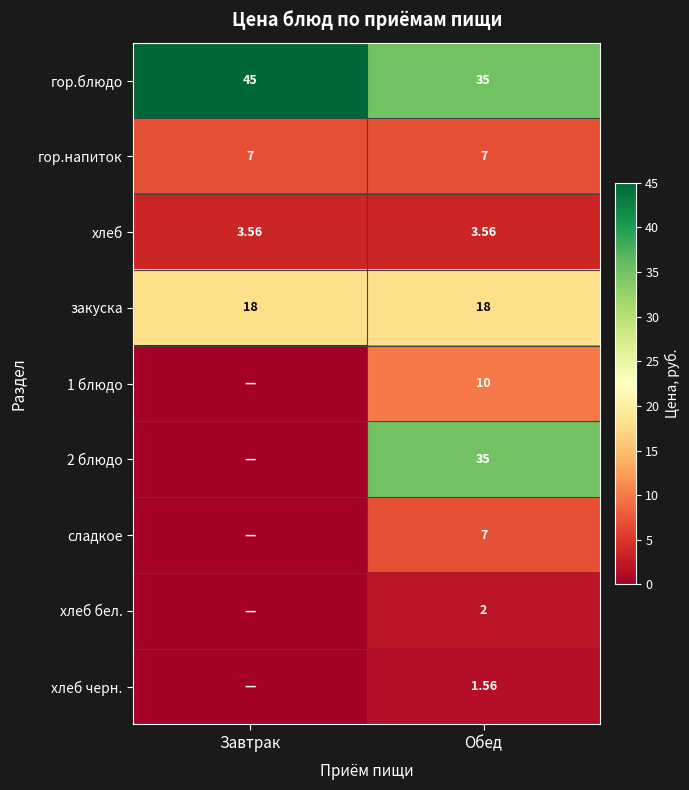

At which category is the sum across all series the highest?

Обед